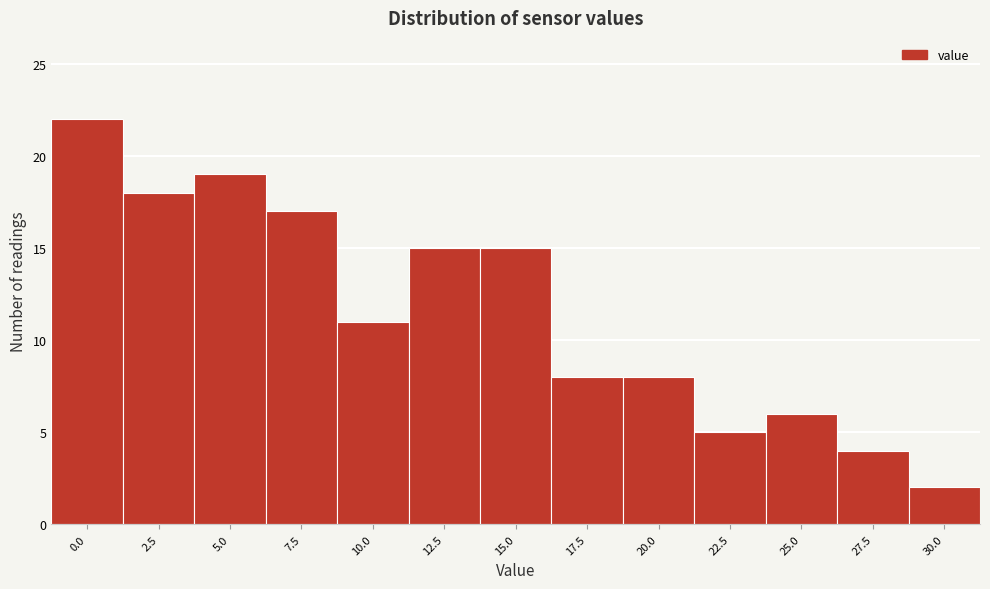

Reading left to right, list all the values displayed in this chart.

22	18	19	17	11	15	15	8	8	5	6	4	2